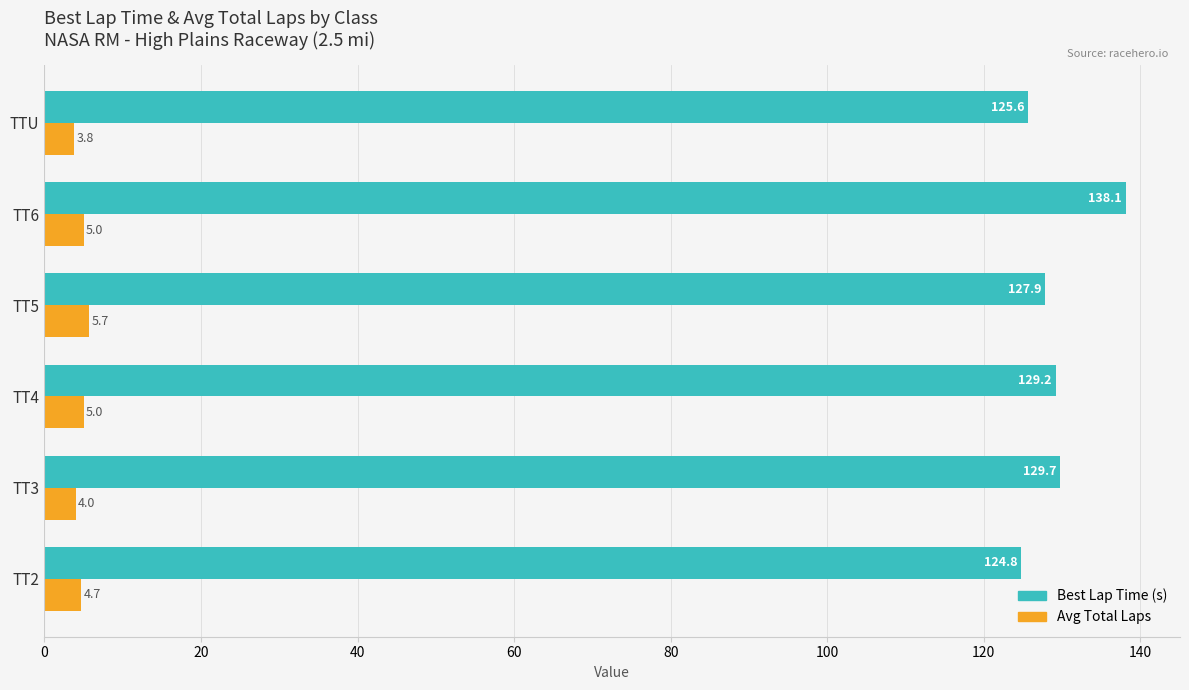

What is the average value of the Avg Total Laps series?

4.7